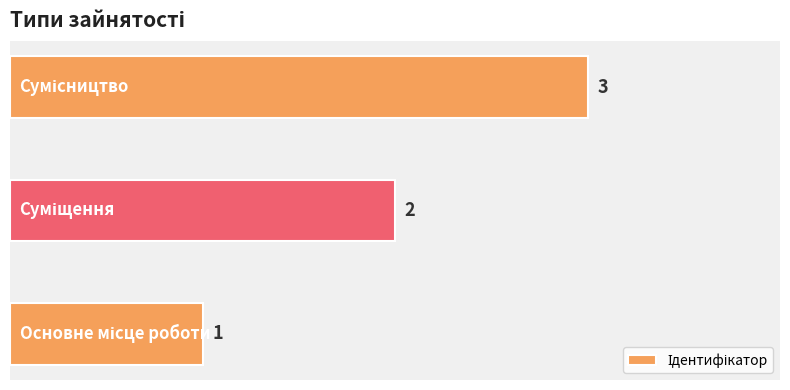

How many values are between 1 and 3?

3